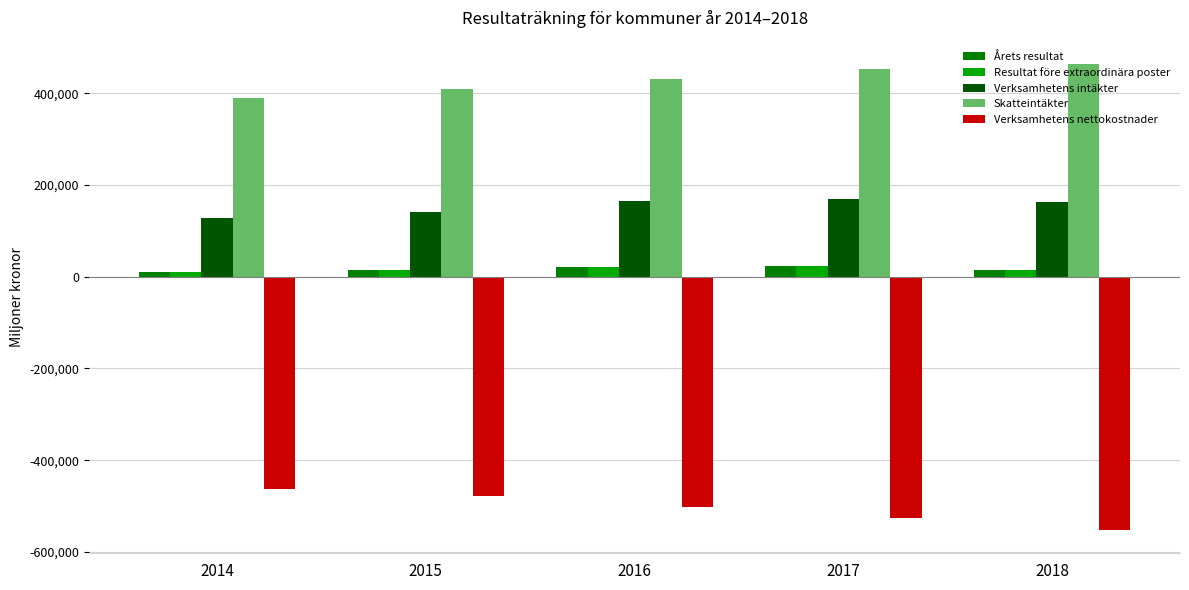

What is the smallest value displayed?

-552211.8